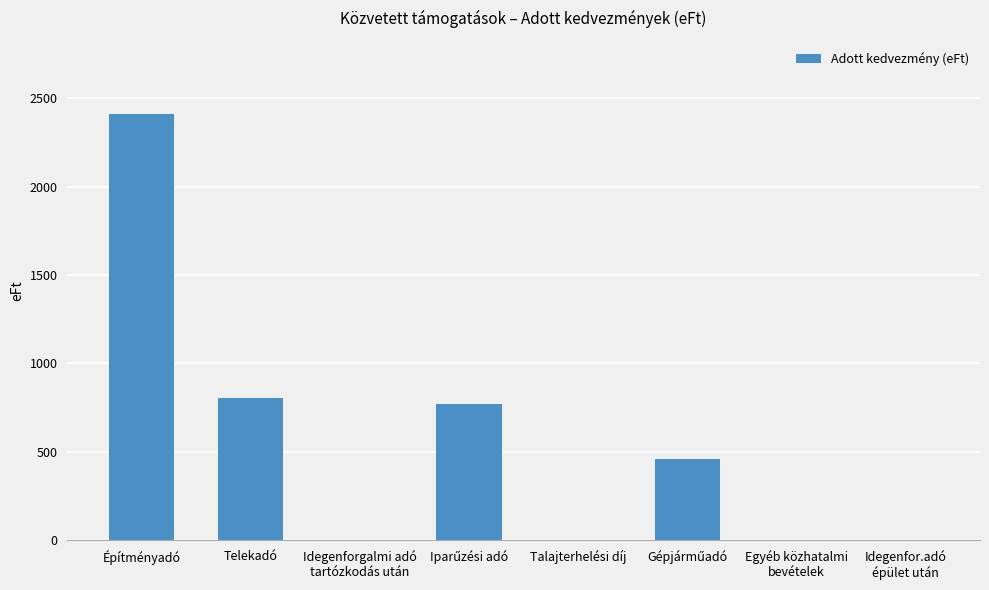

The chart shows a value of 1143 at Telekadó. True or false?

False